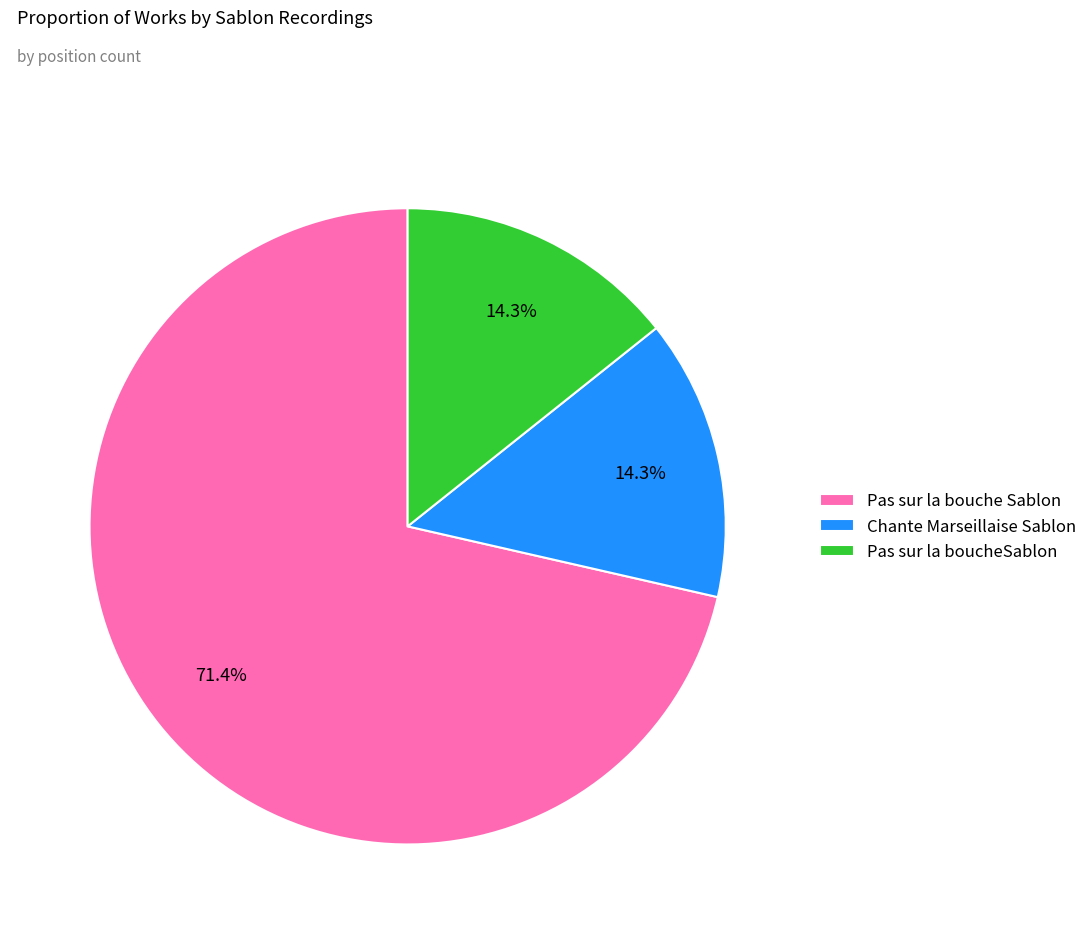

Count the number of slices in the pie.

3